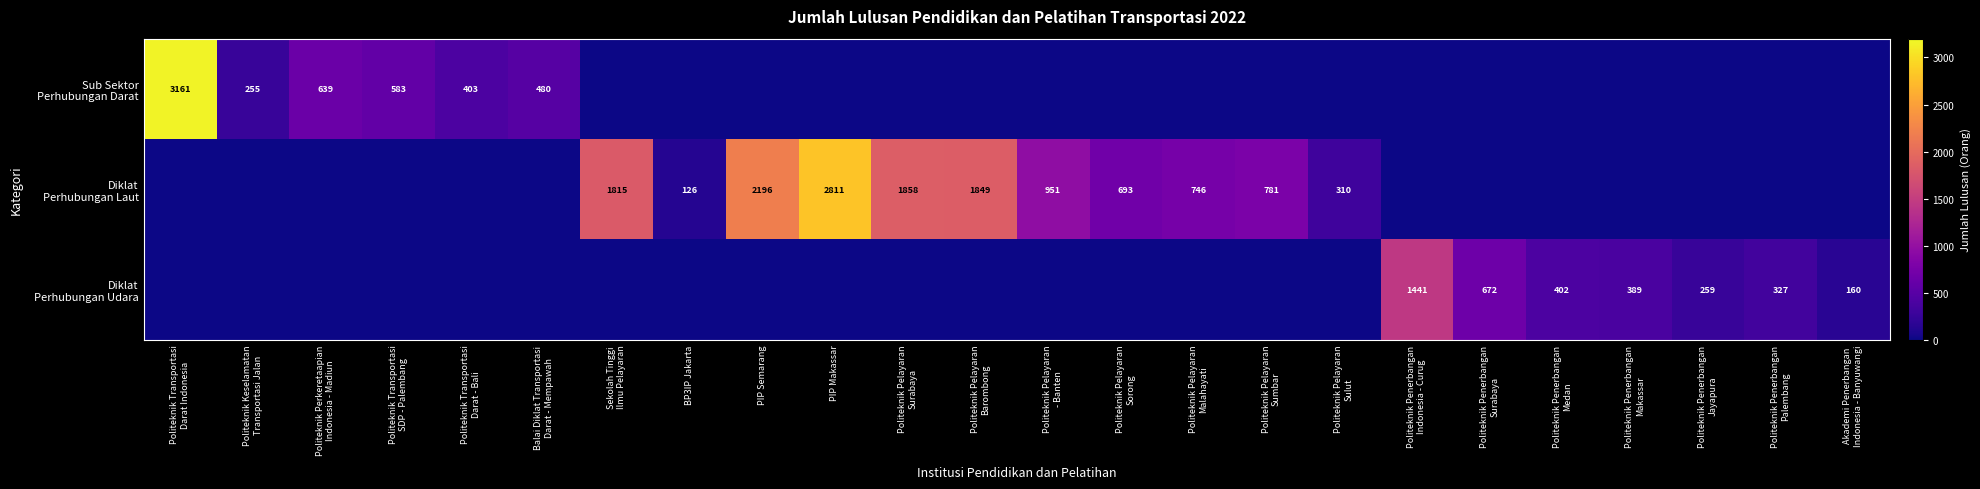

What is the average value of the Diklat Perhubungan Udara series?

152